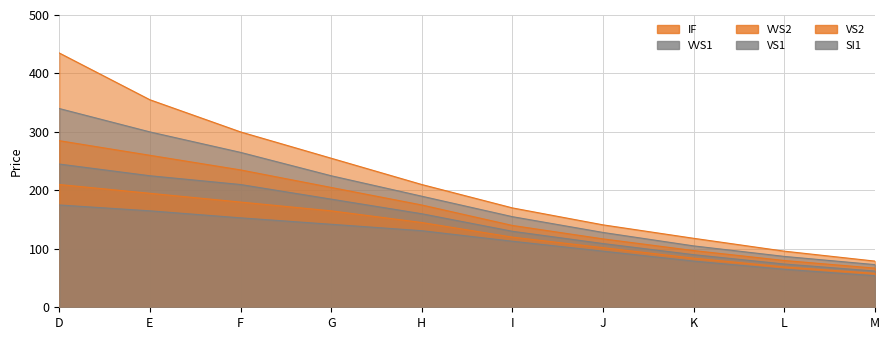

True or false: VS1 and SI1 cross at least once.

False